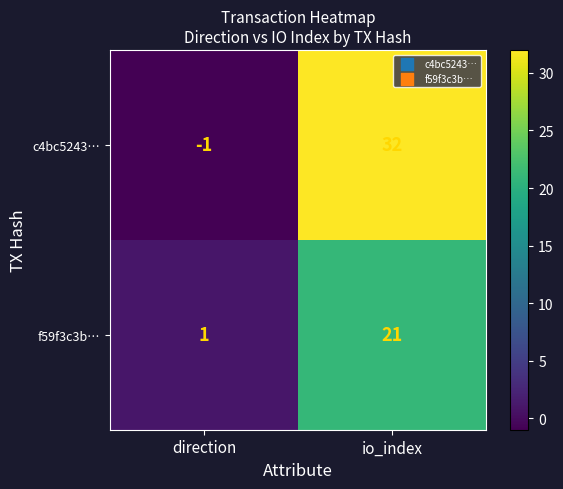

Reading right to left, list all the values displayed in this chart.

c4bc5243…: 32	-1
f59f3c3b…: 21	1